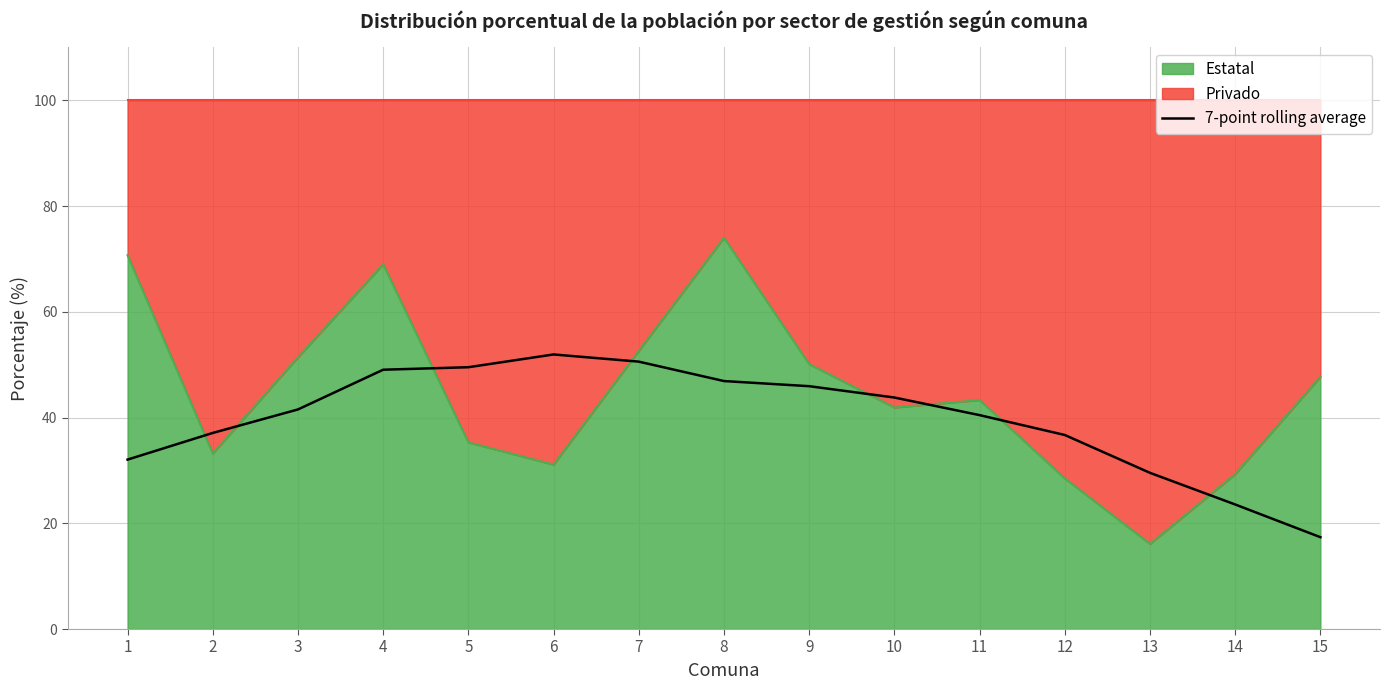

What is the difference between the maximum and minimum values?

34.6